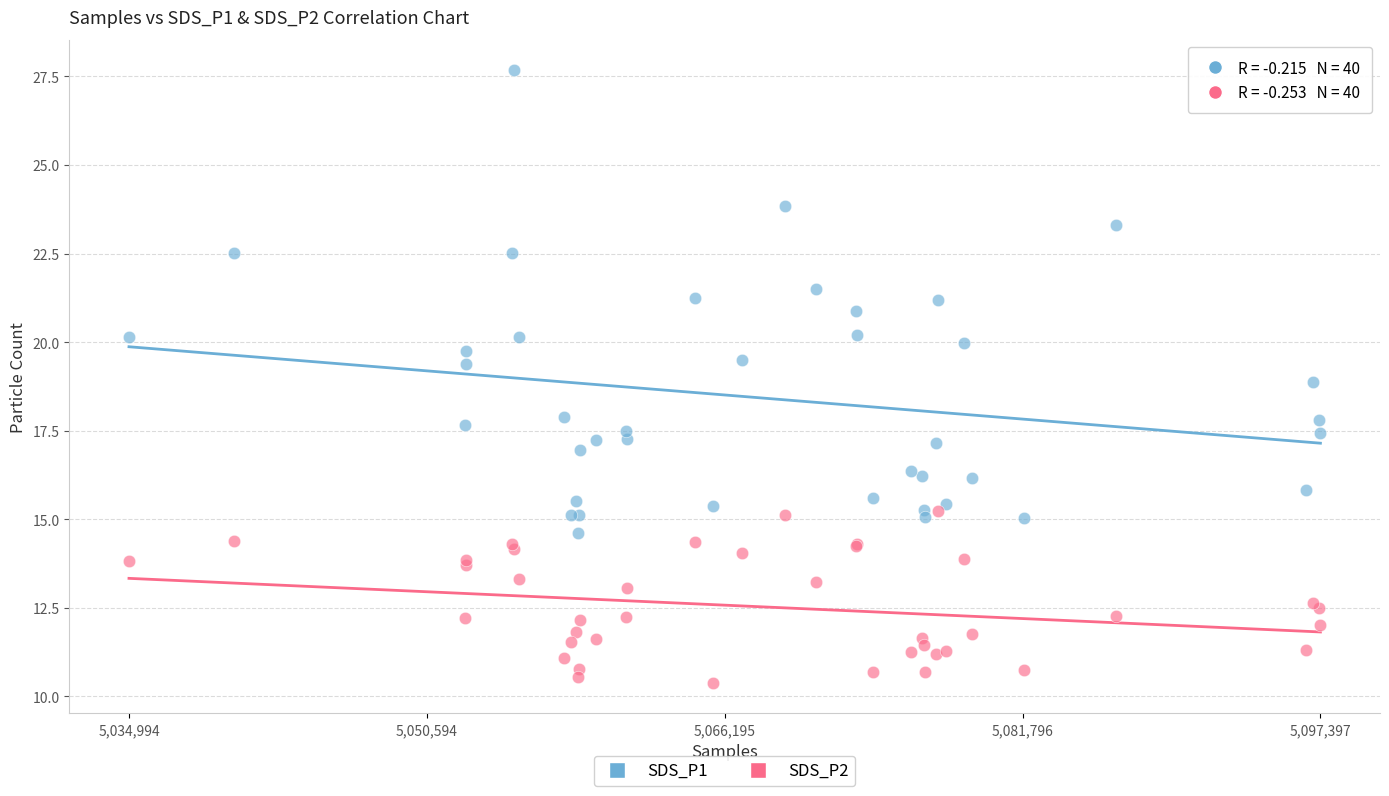

Which series has the widest spread of Y values?

SDS_P1